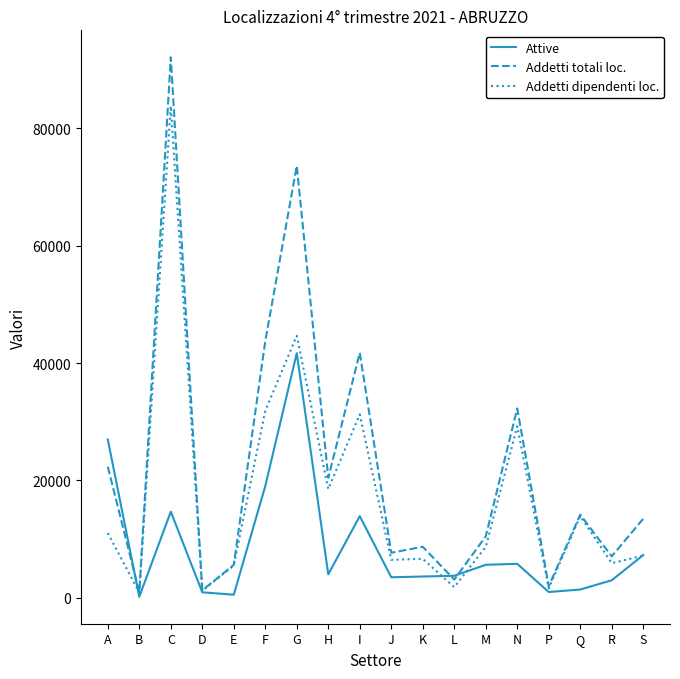

Which series has the largest total across all categories?

Addetti totali loc.